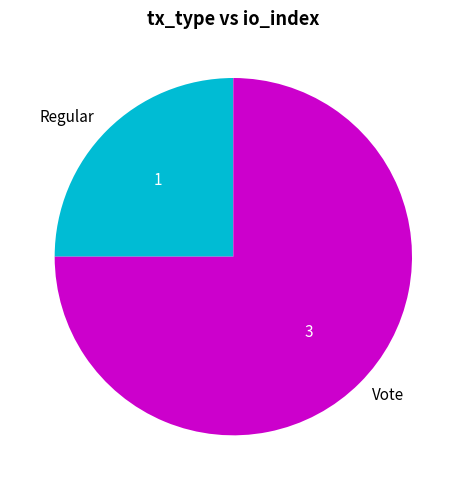

True or false: Regular accounts for 39% of the total.

False